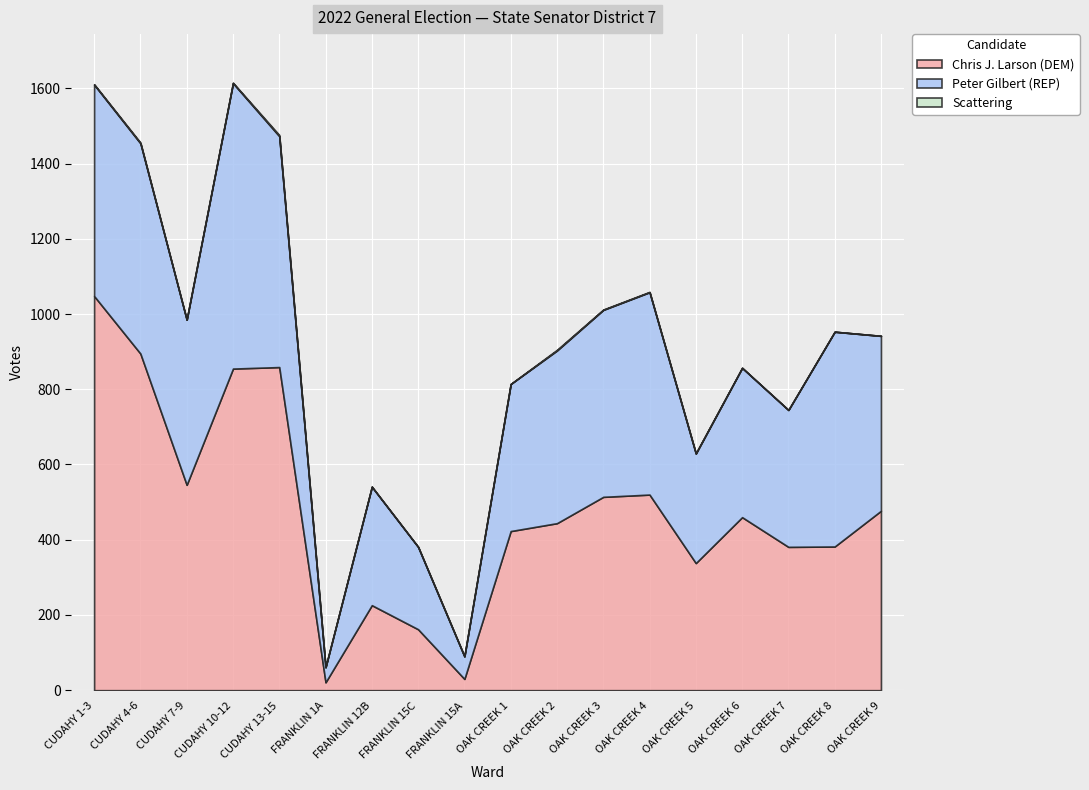

Is the value of Chris J. Larson (DEM) at OAK CREEK 7 greater than the value of Scattering at FRANKLIN 15A?

Yes